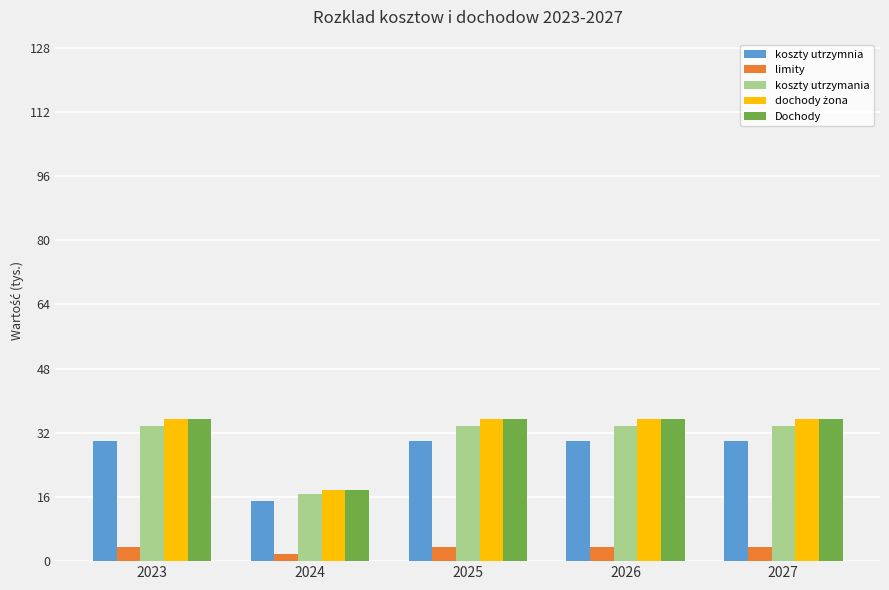

What is the difference between the maximum and minimum values in the koszty utrzymania series?

16.8